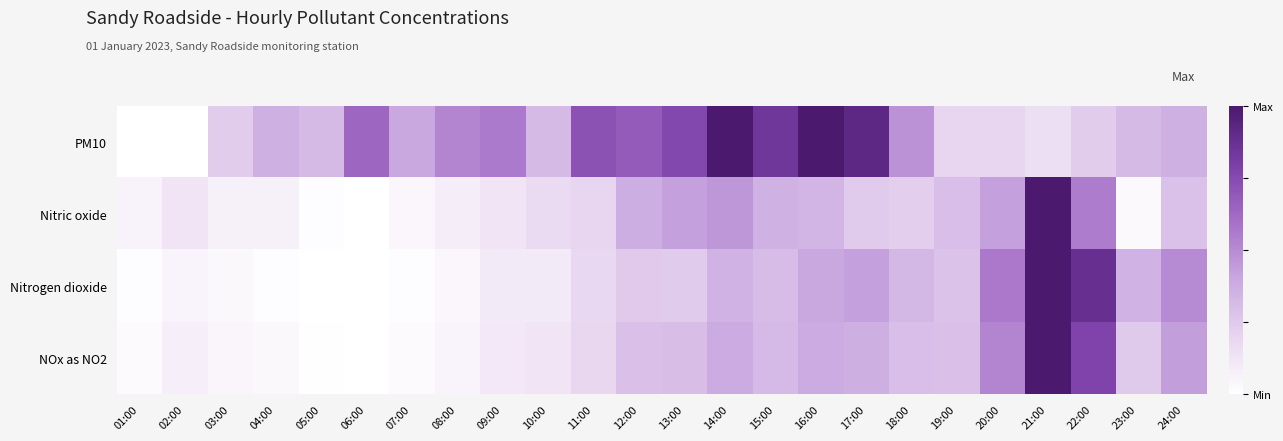

At how many categories does at least one series exceed 0?

24